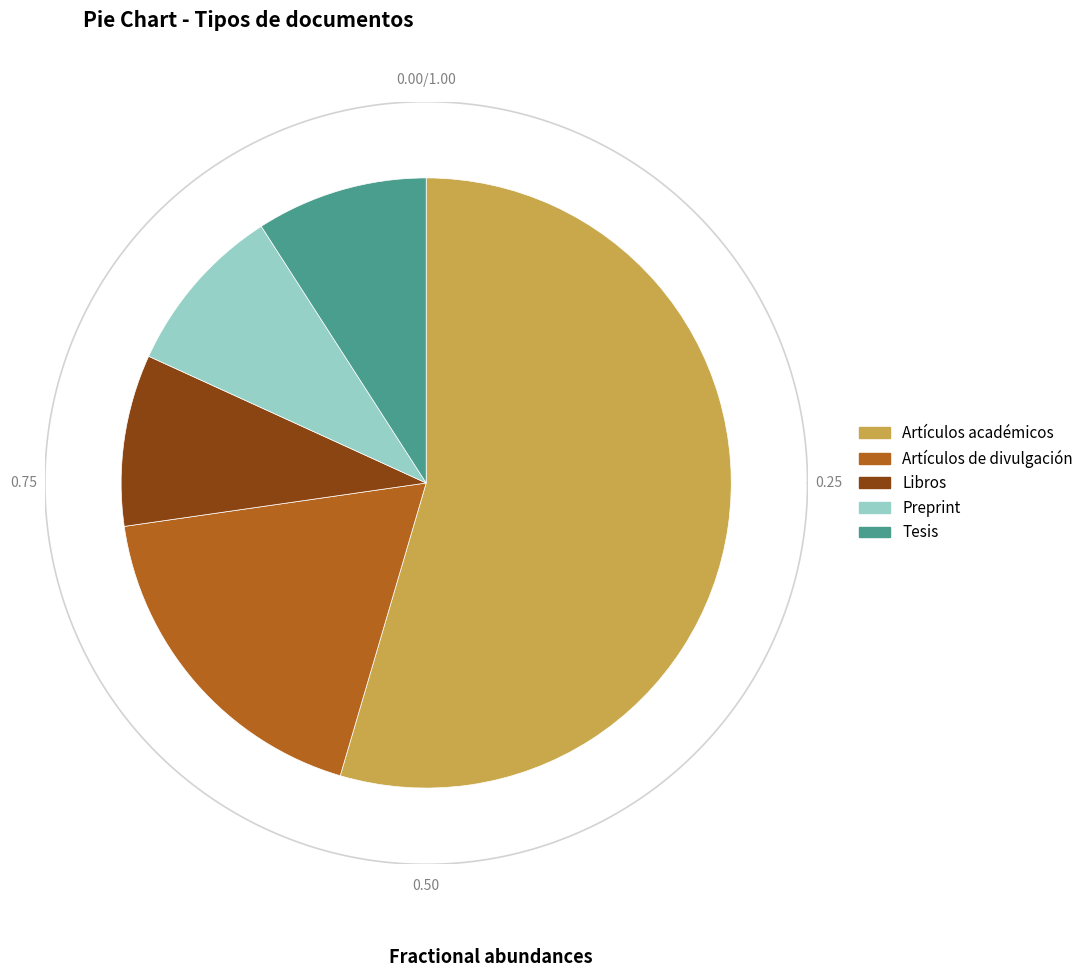

What percentage is NOT represented by Libros?

90.9%